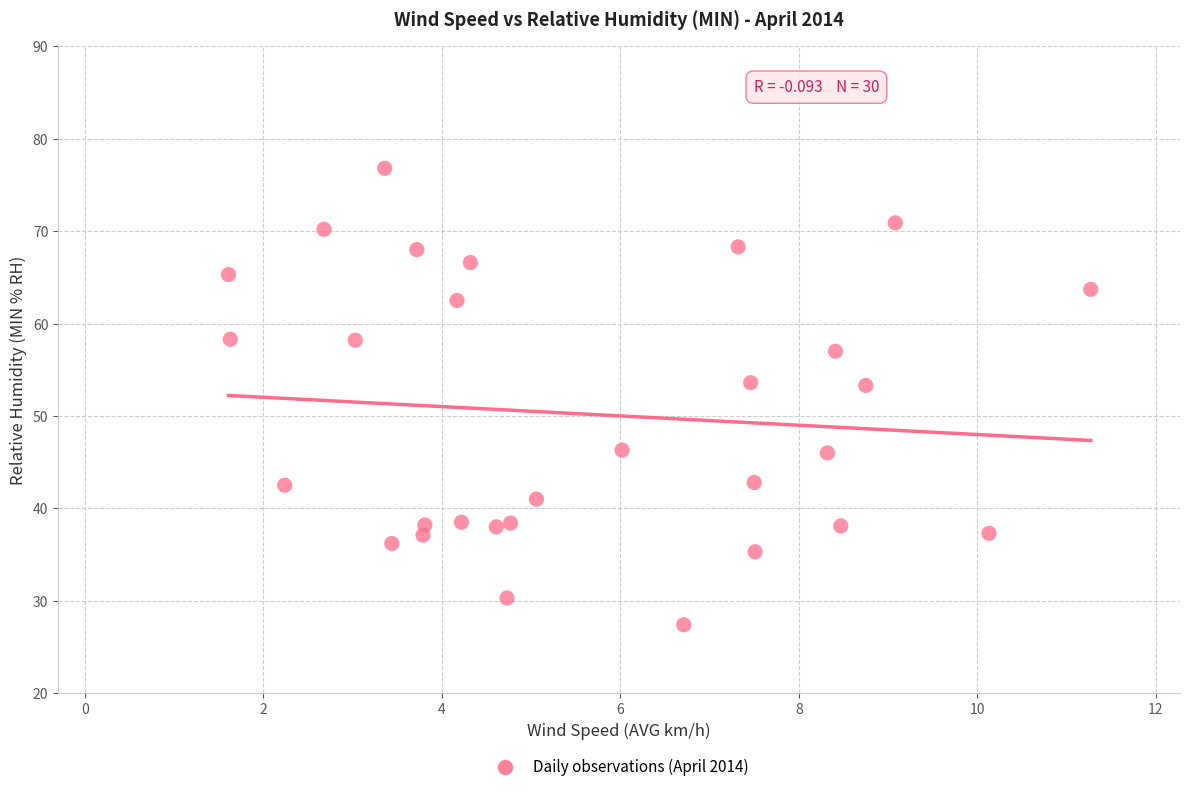

What is the range of X values (max minus min)?

9.7